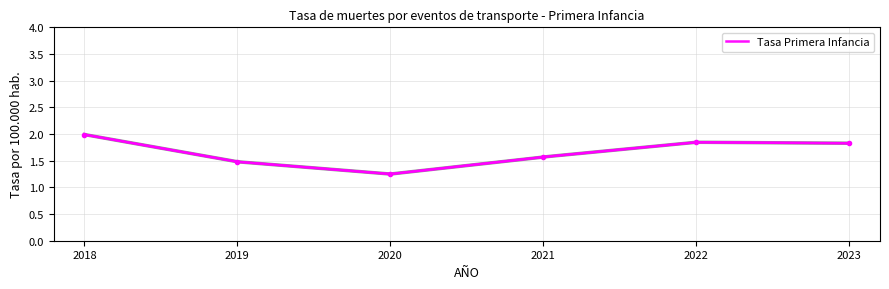

What is the difference between the maximum and minimum values?

0.7